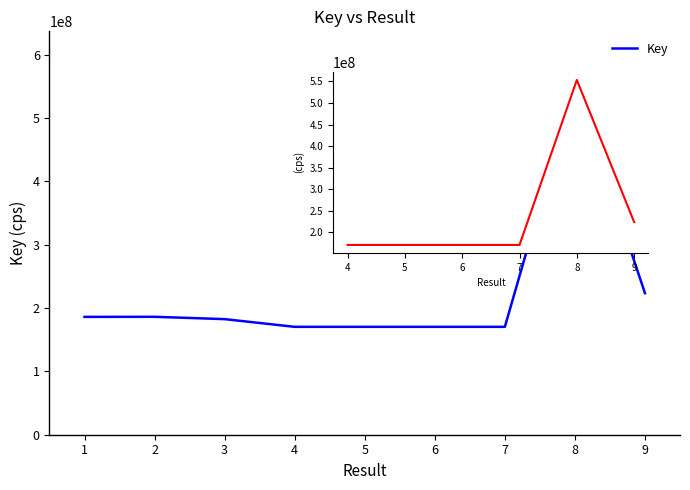

Read the value at 5.

170286643